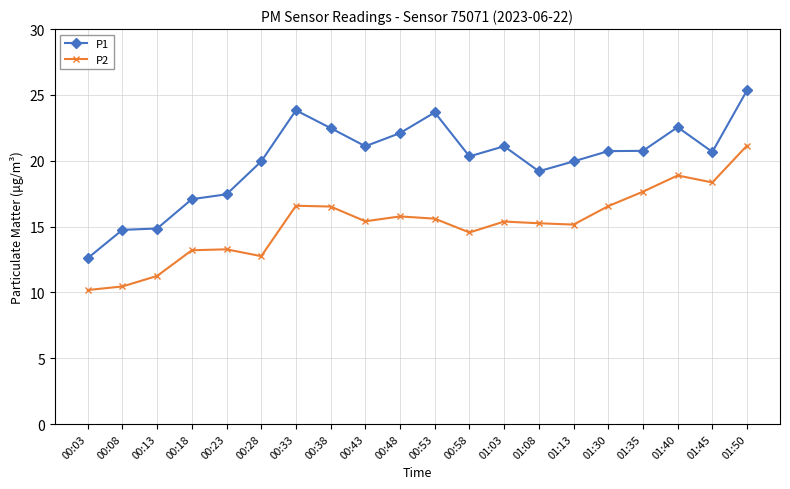

Is this an area chart (filled region under the line)?

No